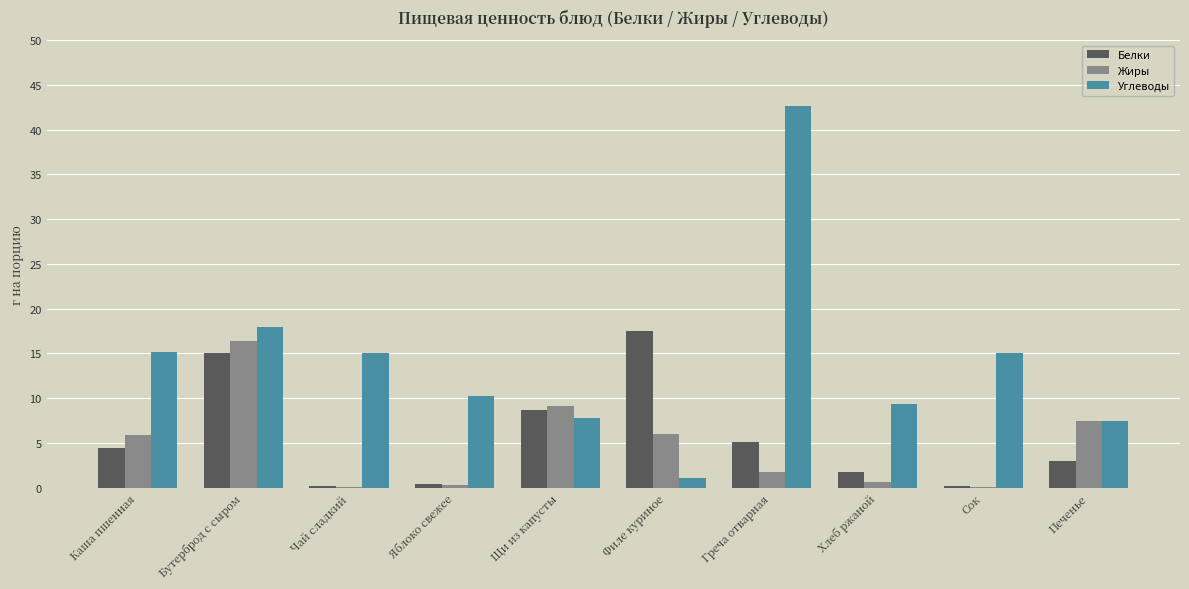

What is the highest value of the Углеводы series?

42.6